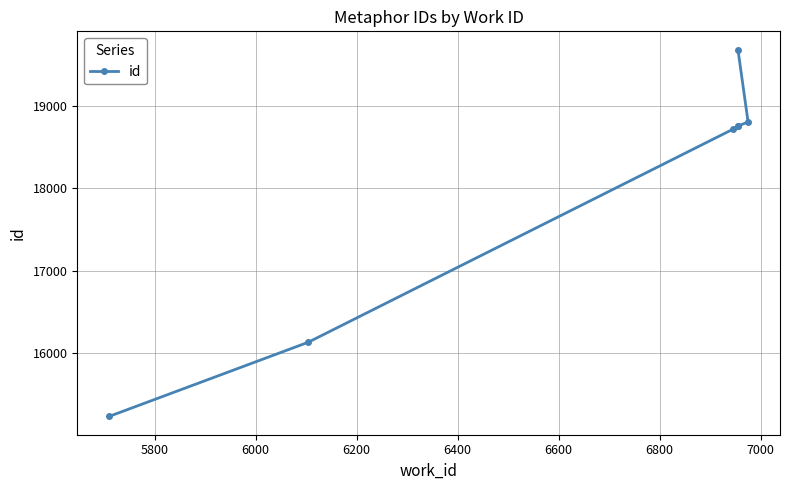

Count the number of values greater than 18752.

3